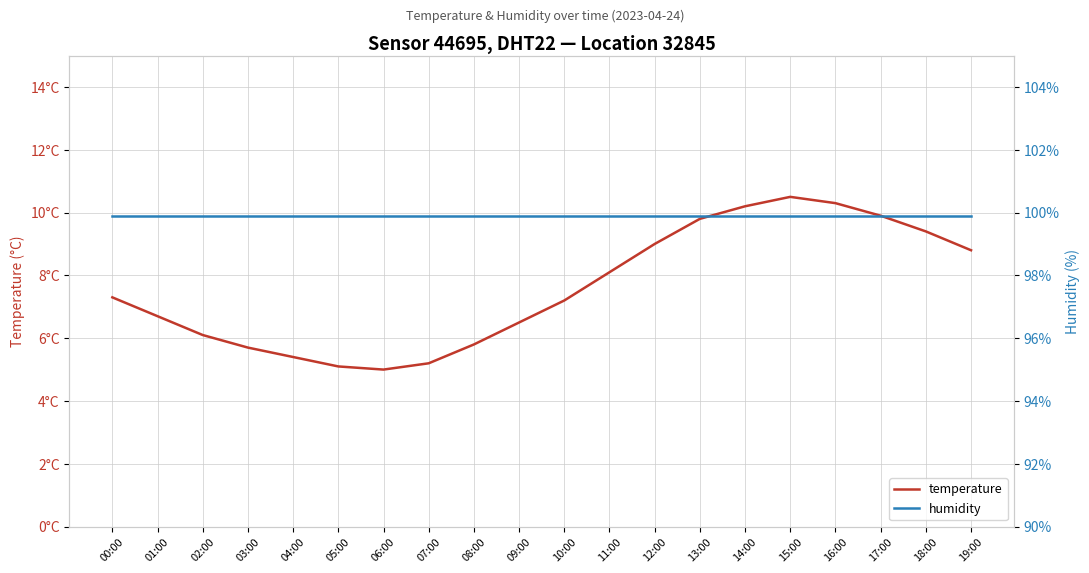

True or false: humidity and temperature cross at least once.

False